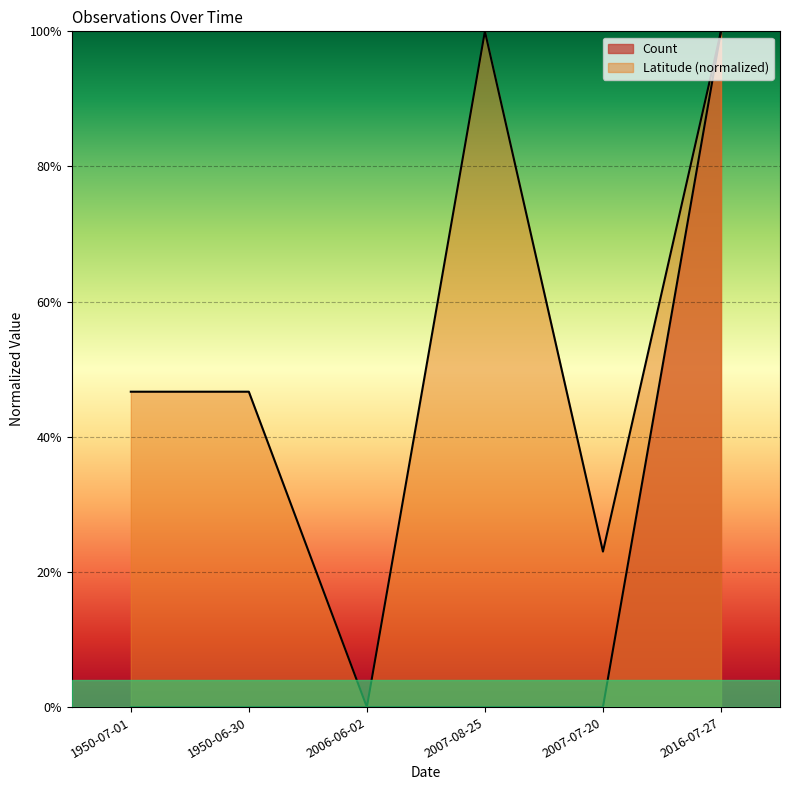

List the series in order of their overall mean, lowest first.

Count, Latitude (normalized)